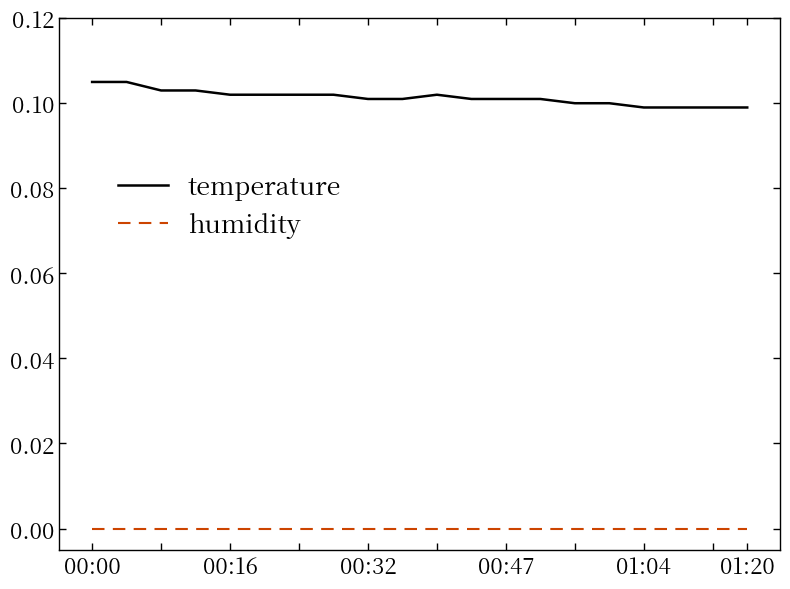

Which series has the largest total across all categories?

temperature